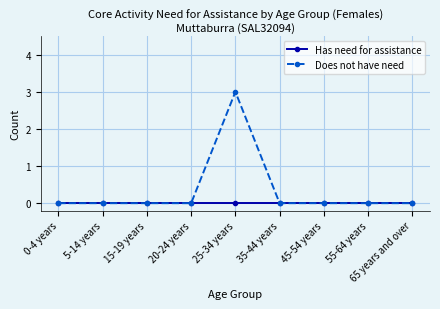

How many data points does each series have?

9